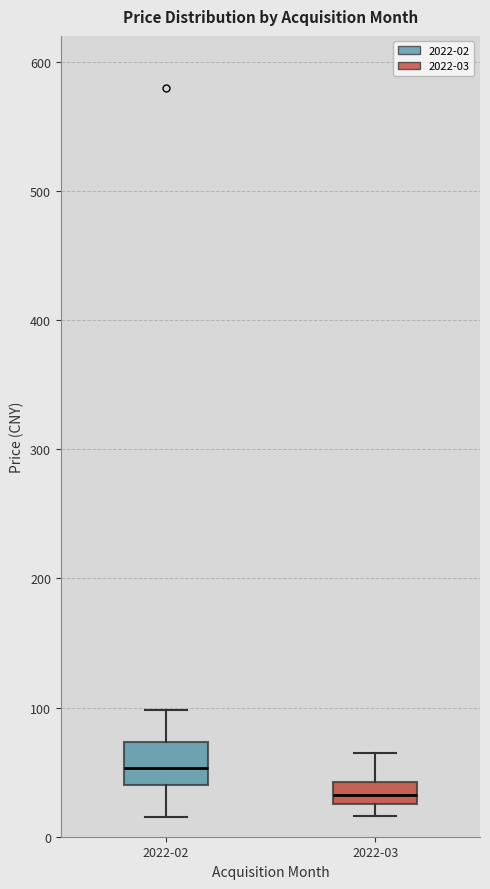

Reading left to right, transcribe this box plot: for each box, give where its median line is, the range the box spans, and where its two whiskers end, as read against the y-axis. The values are not printed on the chart, so give them approximately, as read against the axis.

2022-02: median 50, box 40 to 70, whiskers 20 to 100
2022-03: median 30 (inside the box), box 30 to 40, whiskers 20 to 70